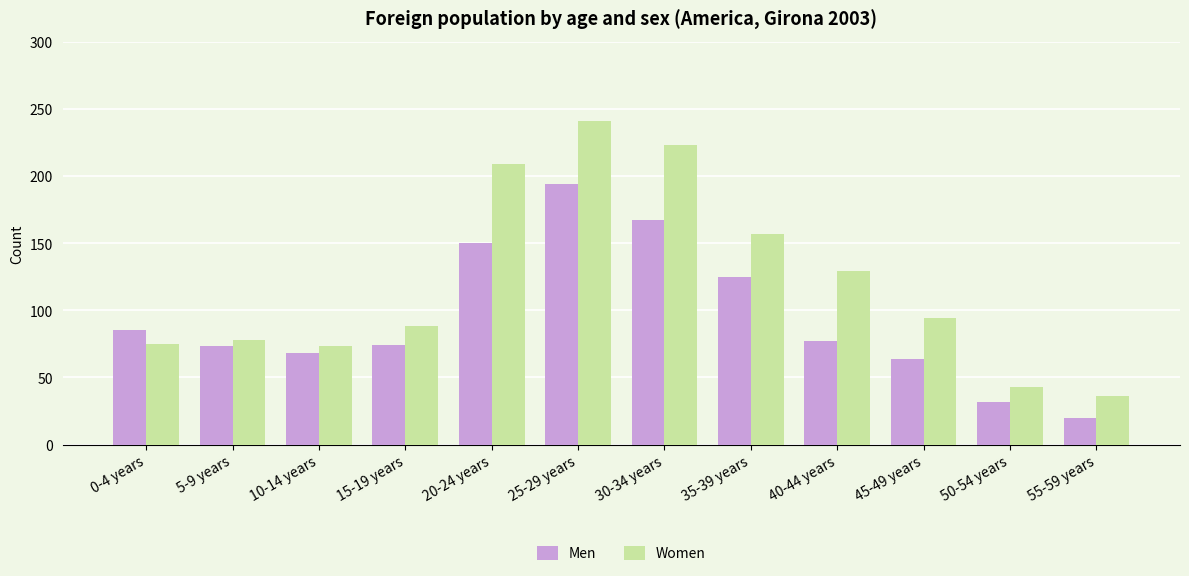

How many values in the Women series are below 94?

6